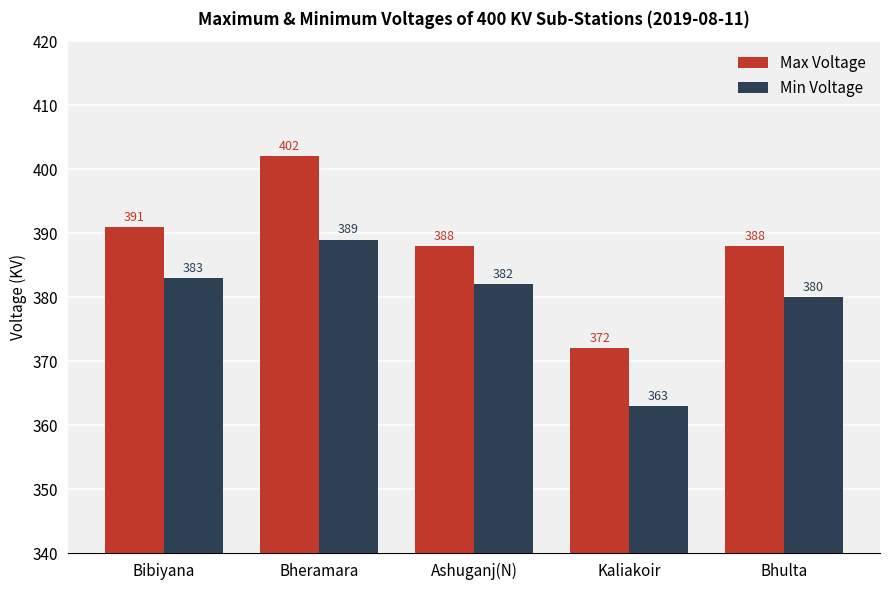

List the series in order of their peak value, lowest first.

Min Voltage, Max Voltage